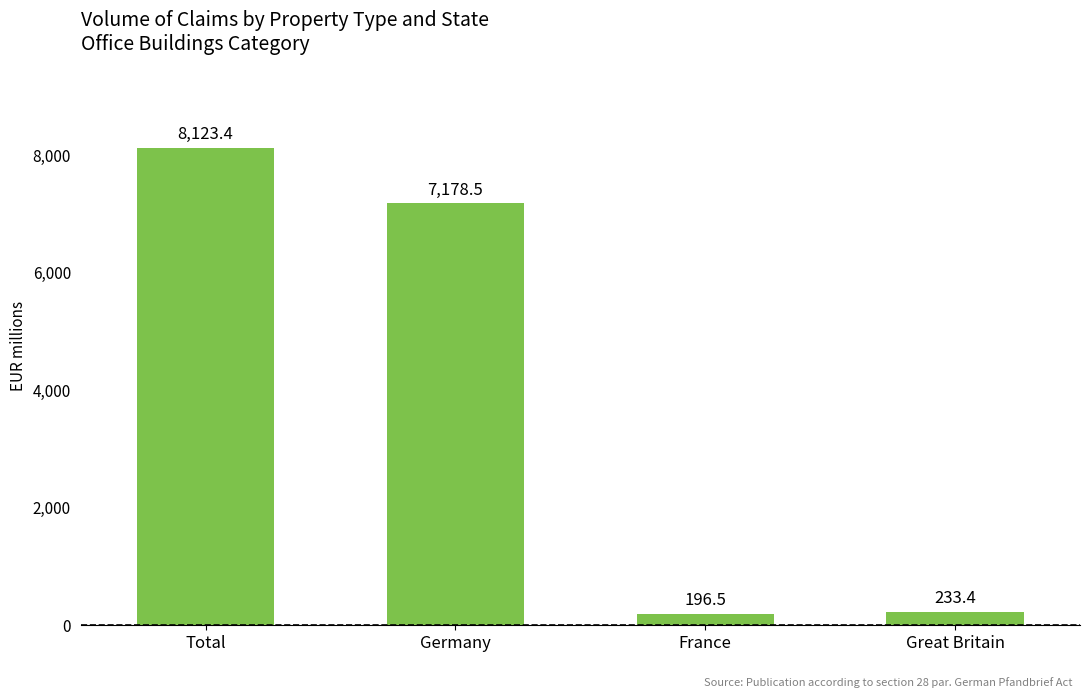

Which category has the lowest value across all series?

France